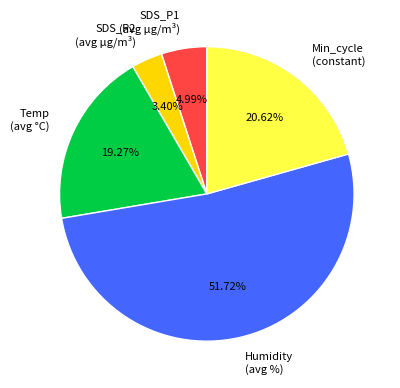

Combined, do Humidity (avg %) and Min_cycle (constant) account for over 50%?

Yes